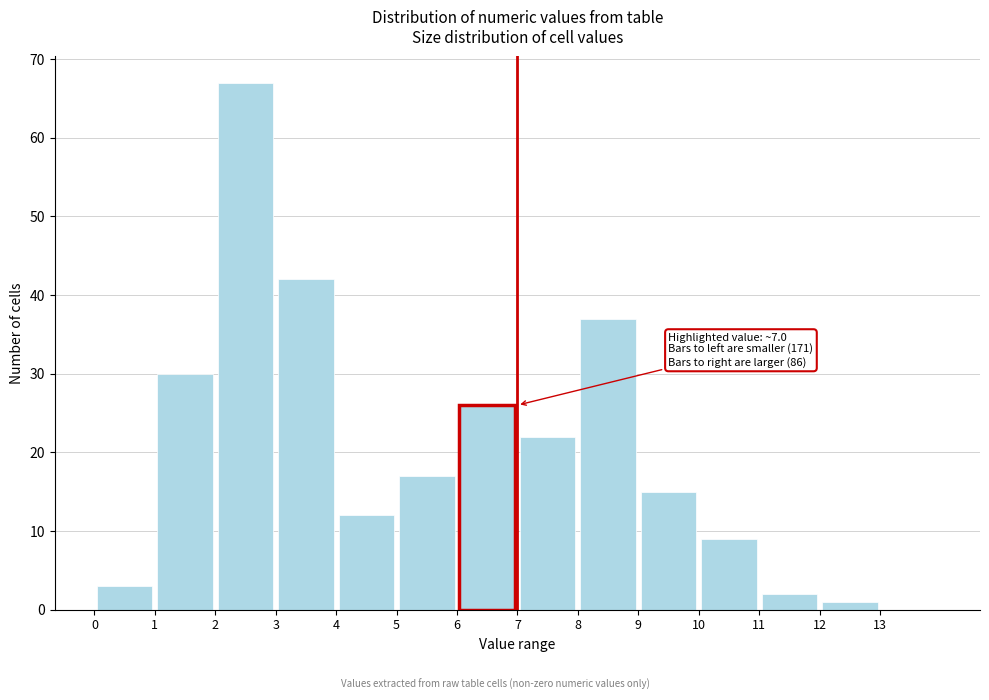

Over which range of the x-axis is the bar tallest?

2 to 3